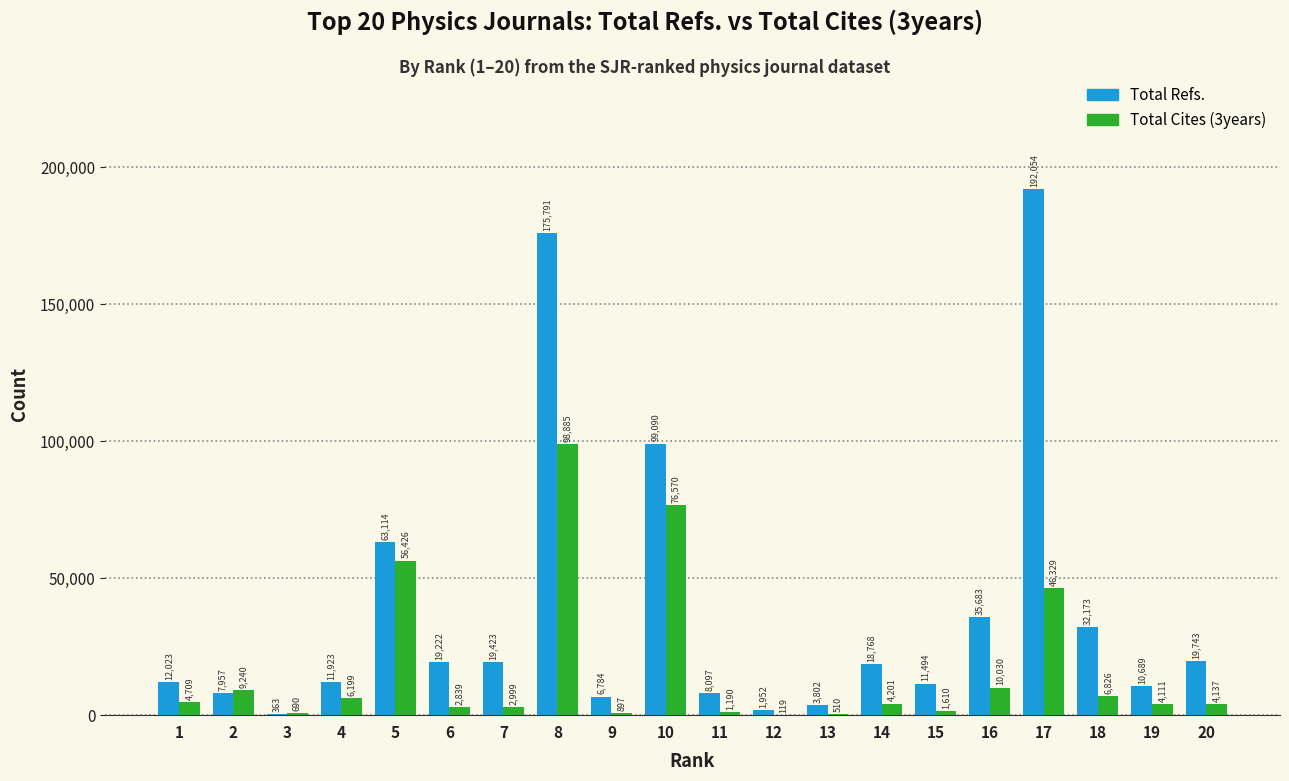

Which series changed the most between 3 and 14?

Total Refs.